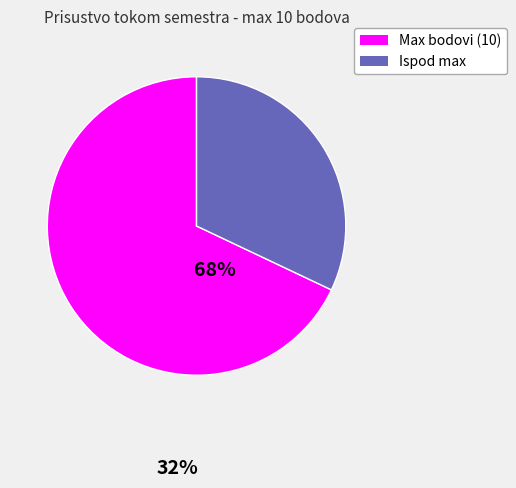

Do Ispod max and Max bodovi (10) together represent more than half of the pie?

Yes